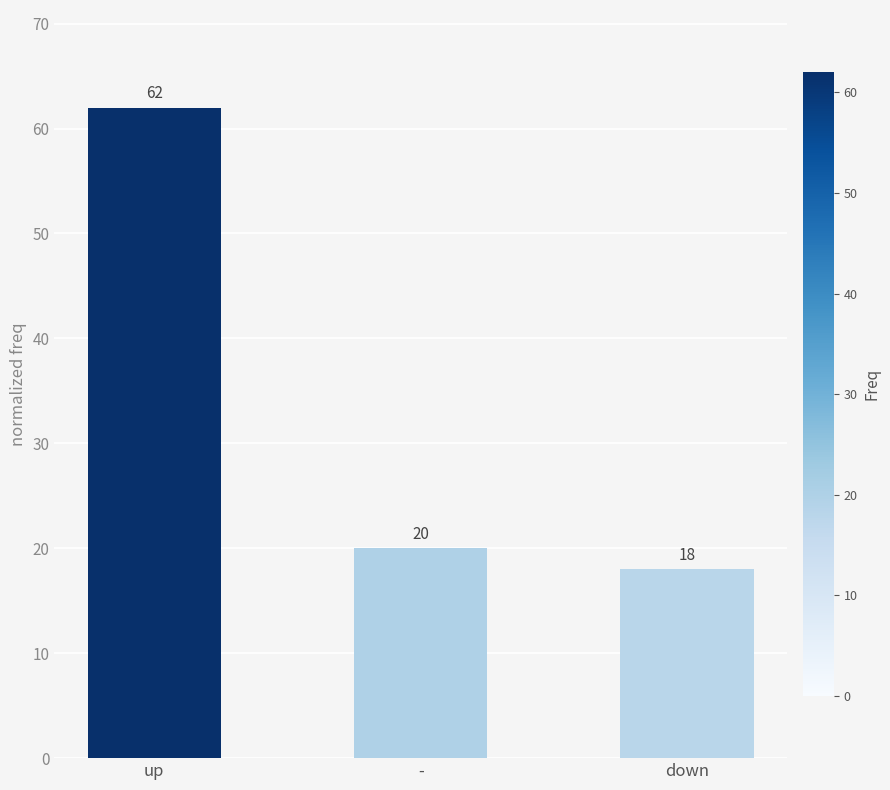

At which label is the value closest to 40?

-